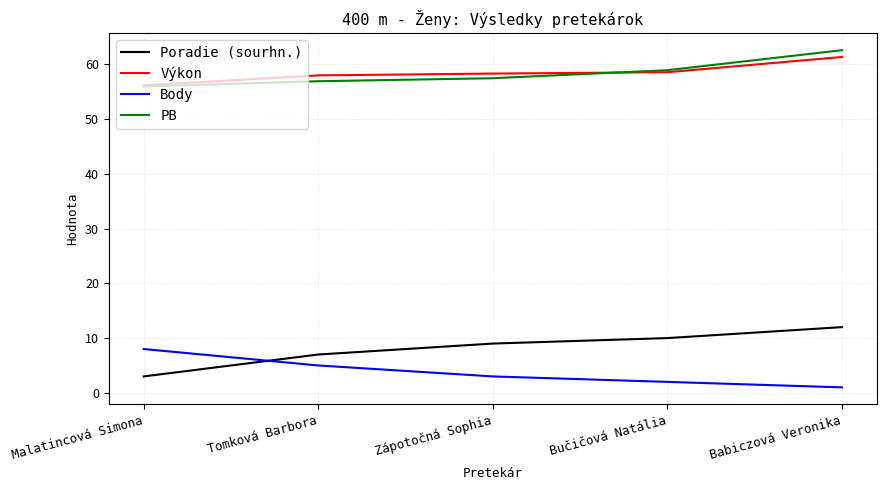

Is it true that Výkon equals 82.7 at Zápotočná Sophia?

False